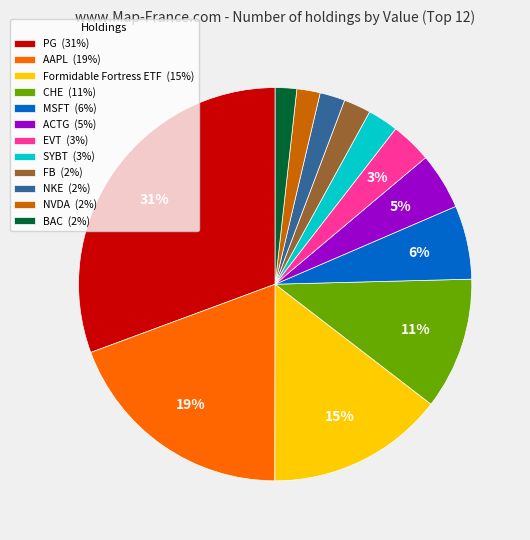

Is it true that NKE is 2% of the pie?

True